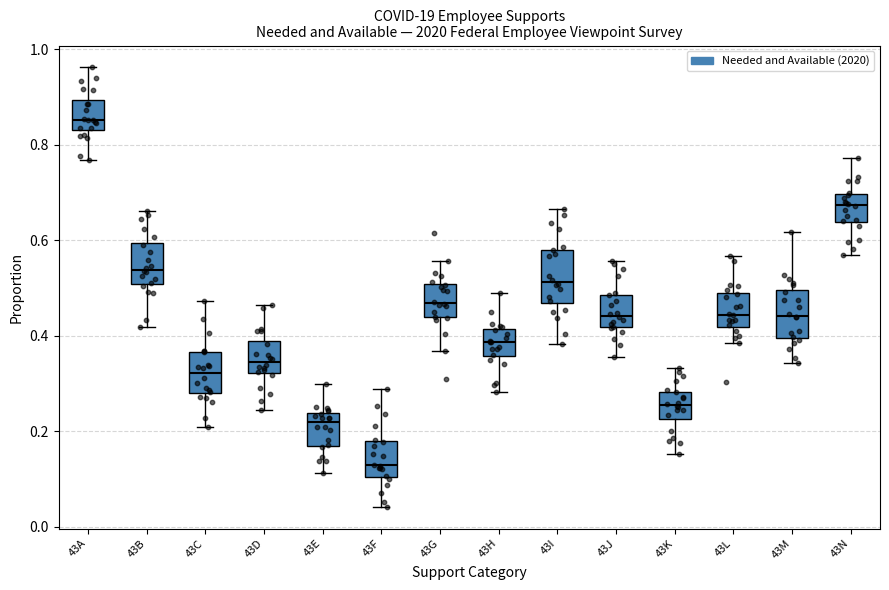

Where is the upper edge of the box for 43I on the y-axis? The values are not printed on the chart, so give them approximately, as read against the axis.

0.58